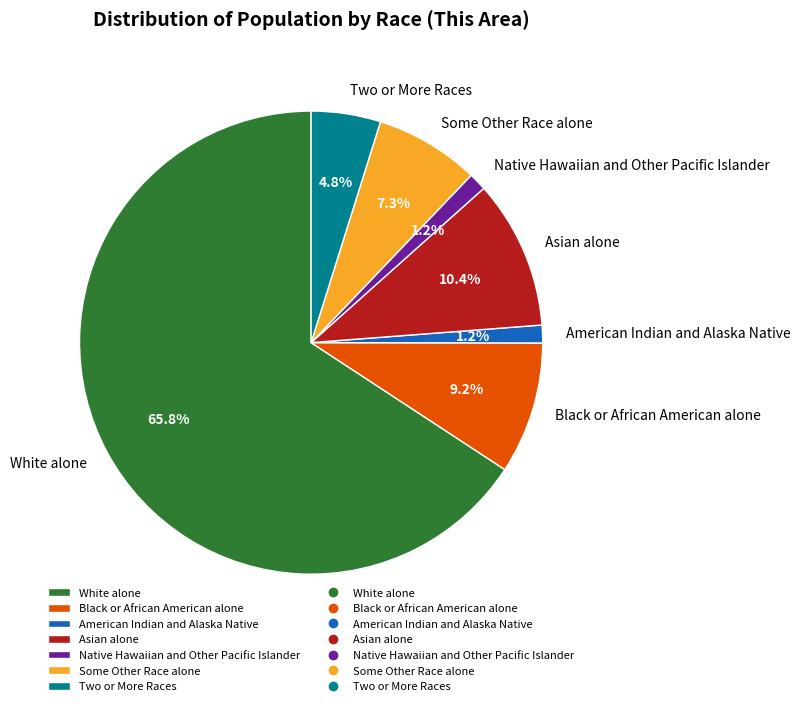

How many slices are in this pie chart?

7